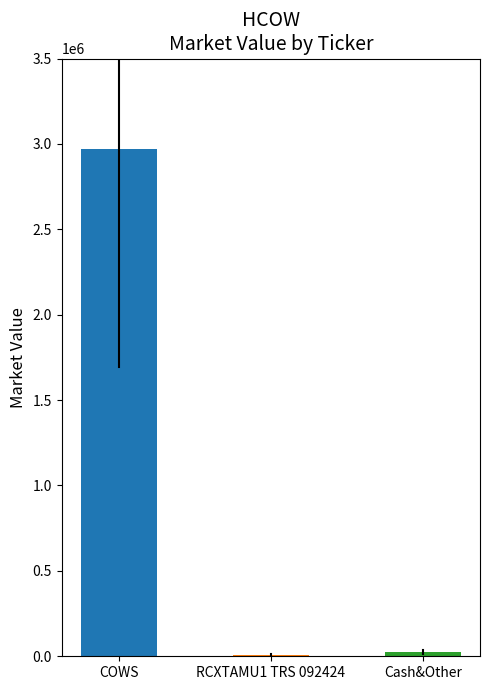

Is it true that the value at RCXTAMU1 TRS 092424 is 8582.7?

True